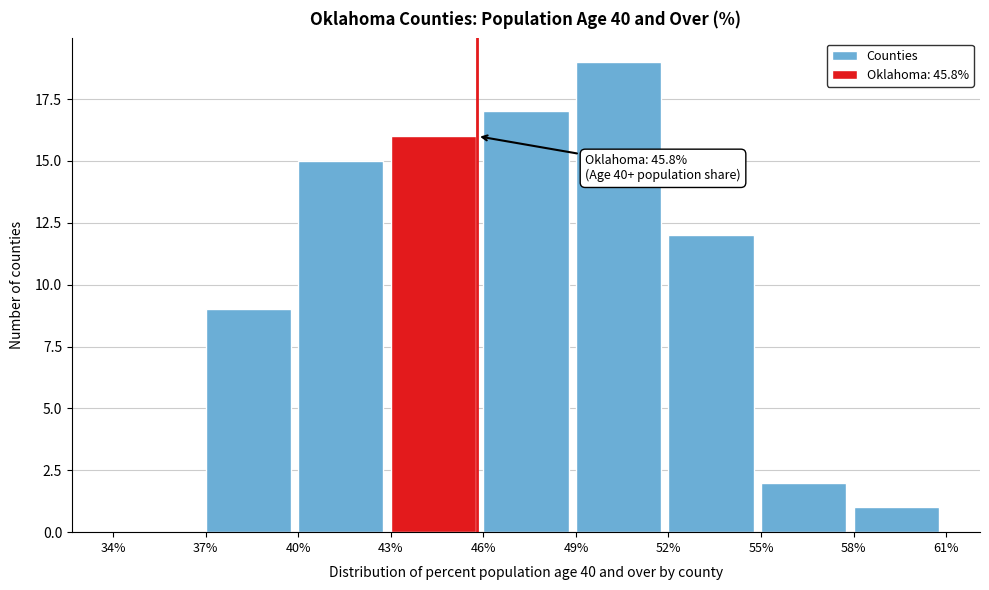

Which range on the x-axis has the tallest bar?

49% to 52%